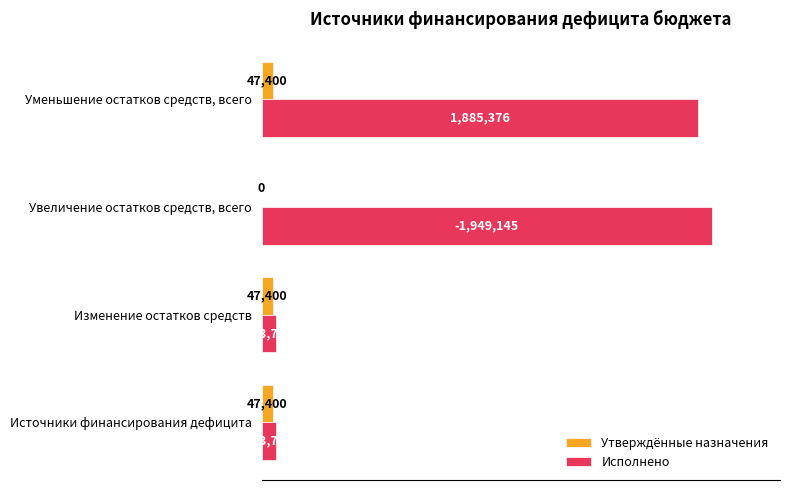

What are all the series names shown in the legend?

Утверждённые назначения, Исполнено